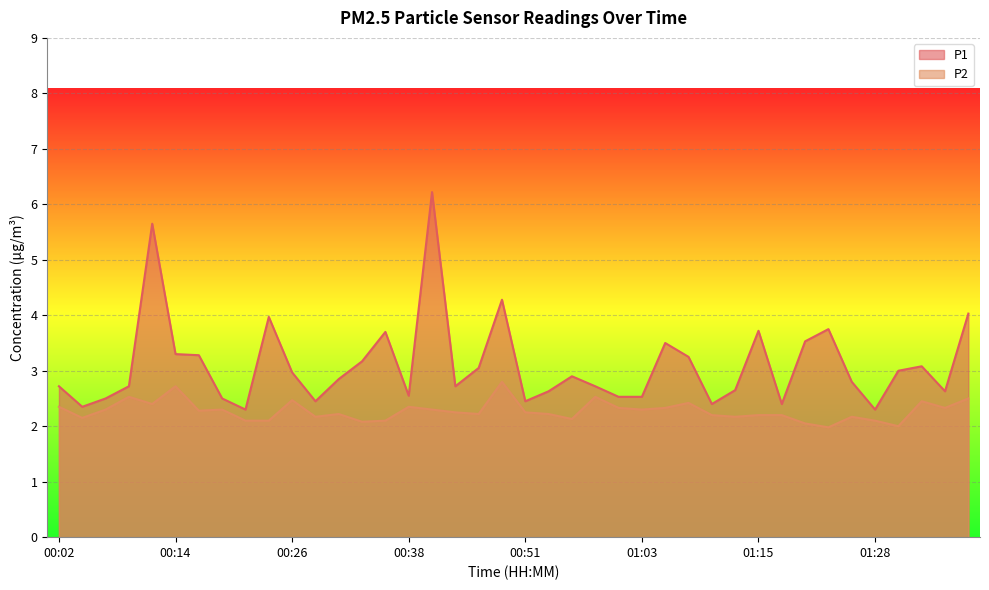

What is the approximate value of P1 at 01:03?

2.5